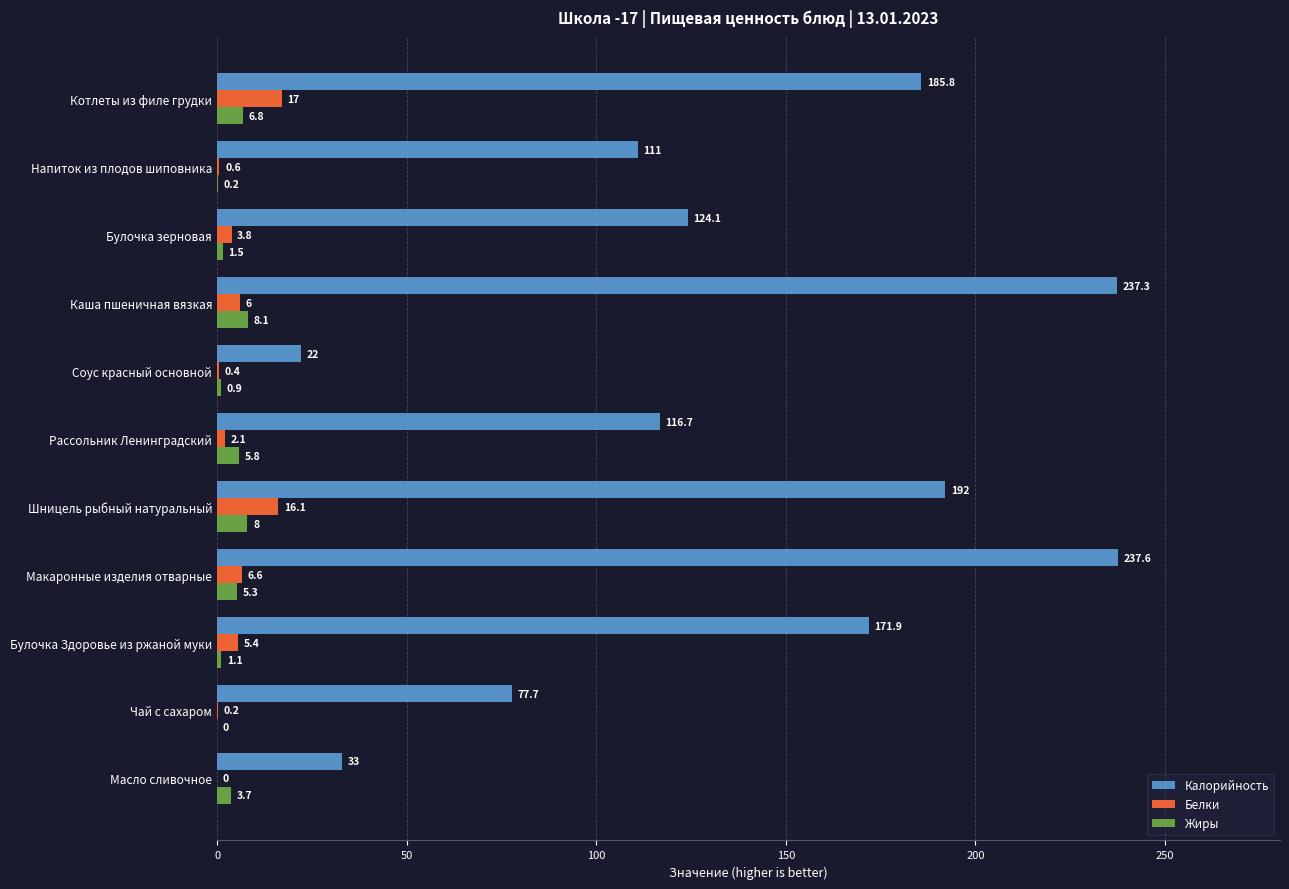

The value of Жиры at Напиток из плодов шиповника is 0.2. True or false?

True